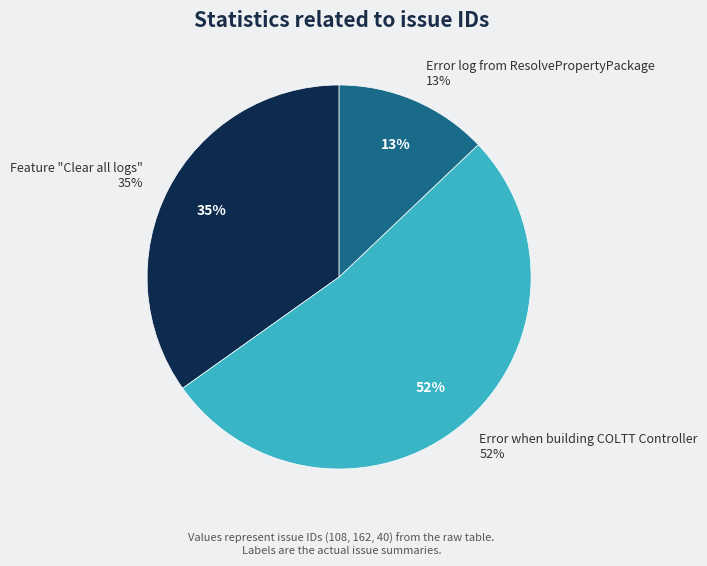

Rank the categories by value from highest to lowest.

Error when building COLTT Controller, Feature "Clear all logs", Error log from ResolvePropertyPackage